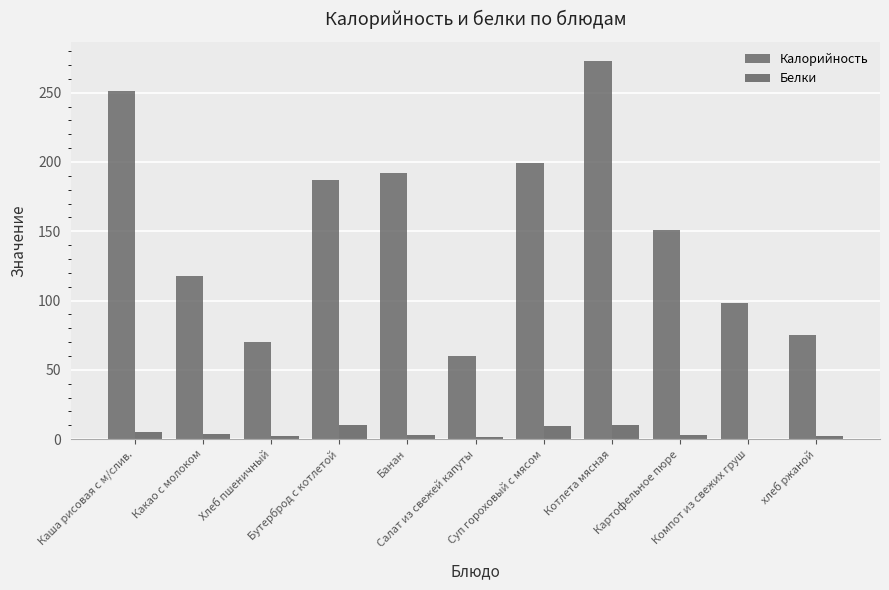

Are the bars grouped side by side (vs. stacked)?

Yes